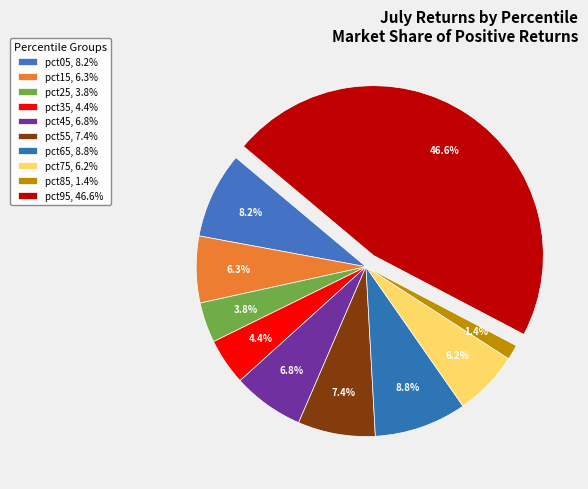

What is the largest slice in the pie chart?

pct95